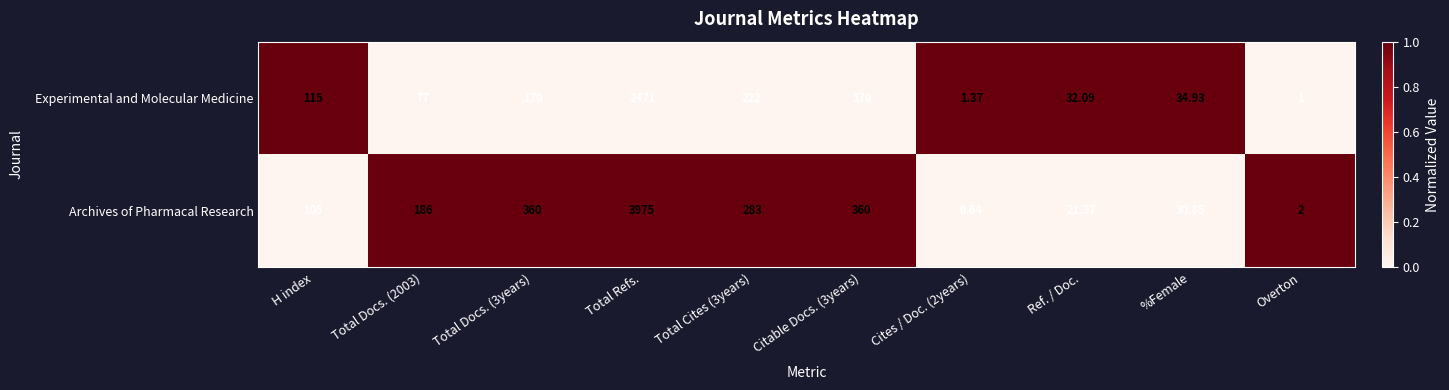

Which label corresponds to the largest value in the chart?

Total Refs.